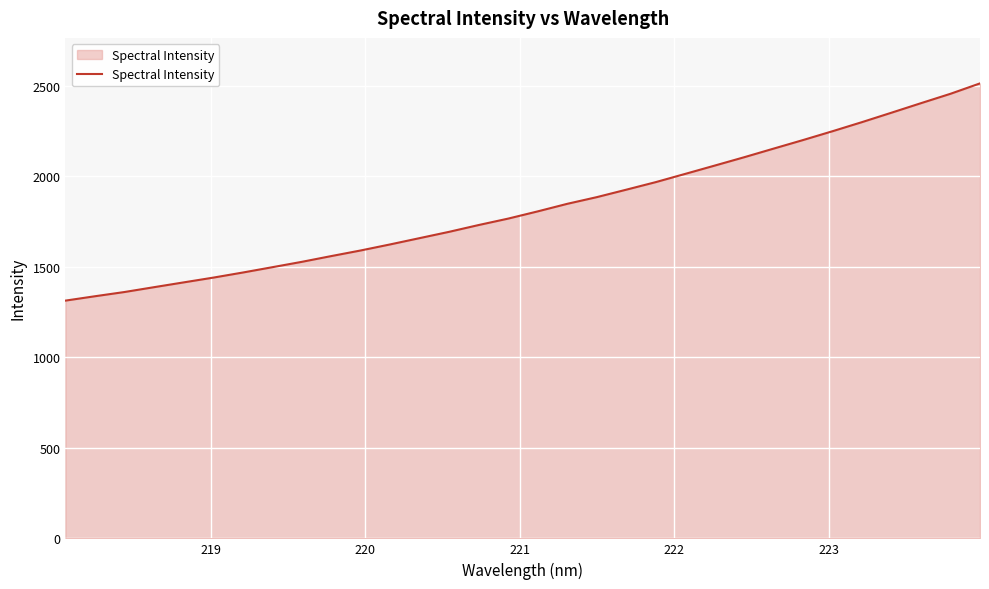

Count the number of data series in this chart.

1